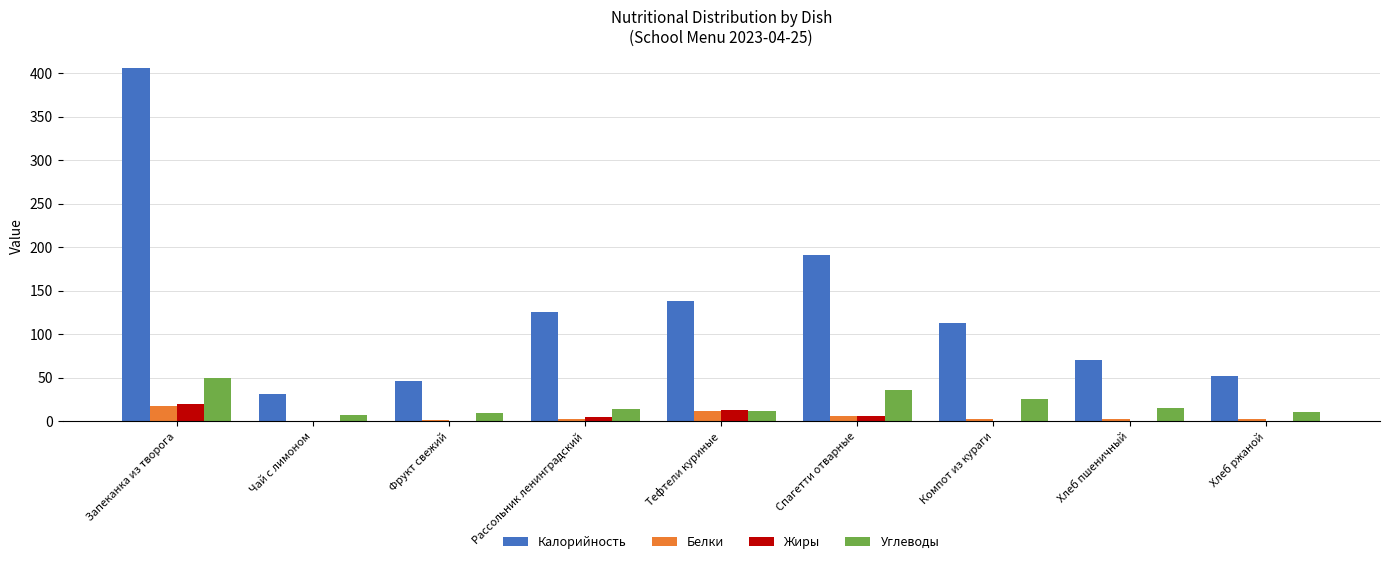

Are the bars grouped side by side (vs. stacked)?

Yes